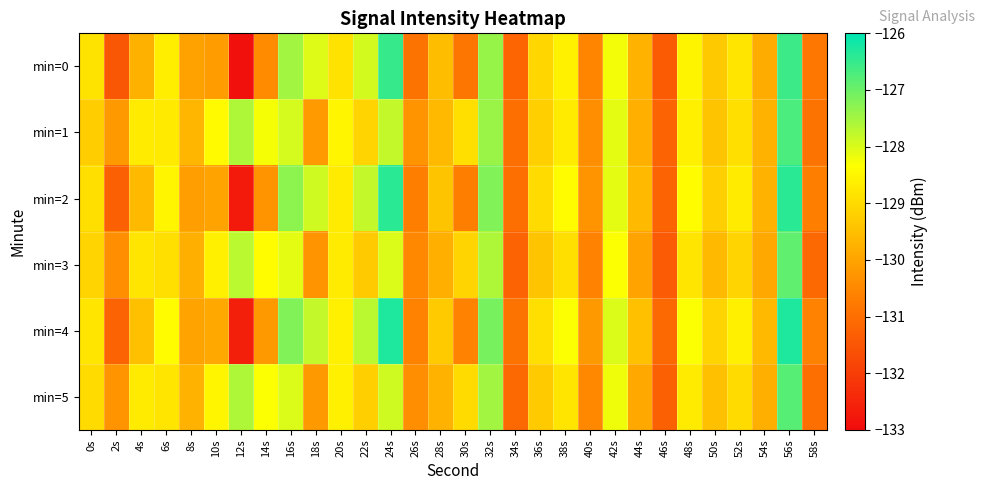

Reading left to right, extract all data points from this chart.

min=0: 0s=-128.8	2s=-131.5	4s=-129.8	6s=-128.6	8s=-130.0	10s=-130.1	12s=-132.9	14s=-130.4	16s=-127.5	18s=-128.0	20s=-128.9	22s=-127.9	24s=-126.5	26s=-130.9	28s=-129.6	30s=-130.9	32s=-127.4	34s=-131.2	36s=-129.1	38s=-128.6	40s=-130.5	42s=-128.2	44s=-129.7	46s=-131.4	48s=-128.5	50s=-129.3	52s=-128.8	54s=-129.8	56s=-126.6	58s=-130.8
min=1: 0s=-129.2	2s=-130.2	4s=-128.7	6s=-128.7	8s=-129.6	10s=-128.4	12s=-127.6	14s=-128.3	16s=-128.0	18s=-130.2	20s=-128.5	22s=-129.1	24s=-127.8	26s=-130.3	28s=-129.6	30s=-128.9	32s=-127.4	34s=-131.0	36s=-129.2	38s=-128.7	40s=-130.4	42s=-128.1	44s=-129.8	46s=-131.2	48s=-128.6	50s=-129.4	52s=-128.9	54s=-129.7	56s=-126.7	58s=-130.9
min=2: 0s=-128.9	2s=-131.3	4s=-129.6	6s=-128.5	8s=-130.1	10s=-130.0	12s=-132.7	14s=-130.3	16s=-127.3	18s=-127.9	20s=-128.7	22s=-127.8	24s=-126.4	26s=-130.7	28s=-129.4	30s=-130.7	32s=-127.2	34s=-131.0	36s=-129.0	38s=-128.4	40s=-130.3	42s=-128.1	44s=-129.6	46s=-131.2	48s=-128.4	50s=-129.2	52s=-128.7	54s=-129.7	56s=-126.4	58s=-130.7
min=3: 0s=-129.1	2s=-130.4	4s=-128.8	6s=-128.9	8s=-129.8	10s=-128.6	12s=-127.7	14s=-128.4	16s=-128.1	18s=-130.3	20s=-128.7	22s=-129.3	24s=-128.0	26s=-130.5	28s=-129.8	30s=-129.1	32s=-127.6	34s=-131.2	36s=-129.4	38s=-128.9	40s=-130.6	42s=-128.3	44s=-130.0	46s=-131.4	48s=-128.8	50s=-129.6	52s=-129.1	54s=-129.9	56s=-126.9	58s=-131.1
min=4: 0s=-128.8	2s=-131.2	4s=-129.5	6s=-128.4	8s=-130.0	10s=-129.9	12s=-132.6	14s=-130.2	16s=-127.2	18s=-127.8	20s=-128.6	22s=-127.7	24s=-126.3	26s=-130.6	28s=-129.3	30s=-130.6	32s=-127.1	34s=-130.9	36s=-128.9	38s=-128.3	40s=-130.2	42s=-128.0	44s=-129.5	46s=-131.1	48s=-128.3	50s=-129.1	52s=-128.6	54s=-129.6	56s=-126.3	58s=-130.6
min=5: 0s=-129.0	2s=-130.3	4s=-128.7	6s=-128.8	8s=-129.7	10s=-128.5	12s=-127.6	14s=-128.3	16s=-128.0	18s=-130.2	20s=-128.6	22s=-129.2	24s=-127.9	26s=-130.4	28s=-129.7	30s=-129.0	32s=-127.5	34s=-131.1	36s=-129.3	38s=-128.8	40s=-130.5	42s=-128.2	44s=-129.9	46s=-131.3	48s=-128.7	50s=-129.5	52s=-129.0	54s=-129.8	56s=-126.8	58s=-131.0